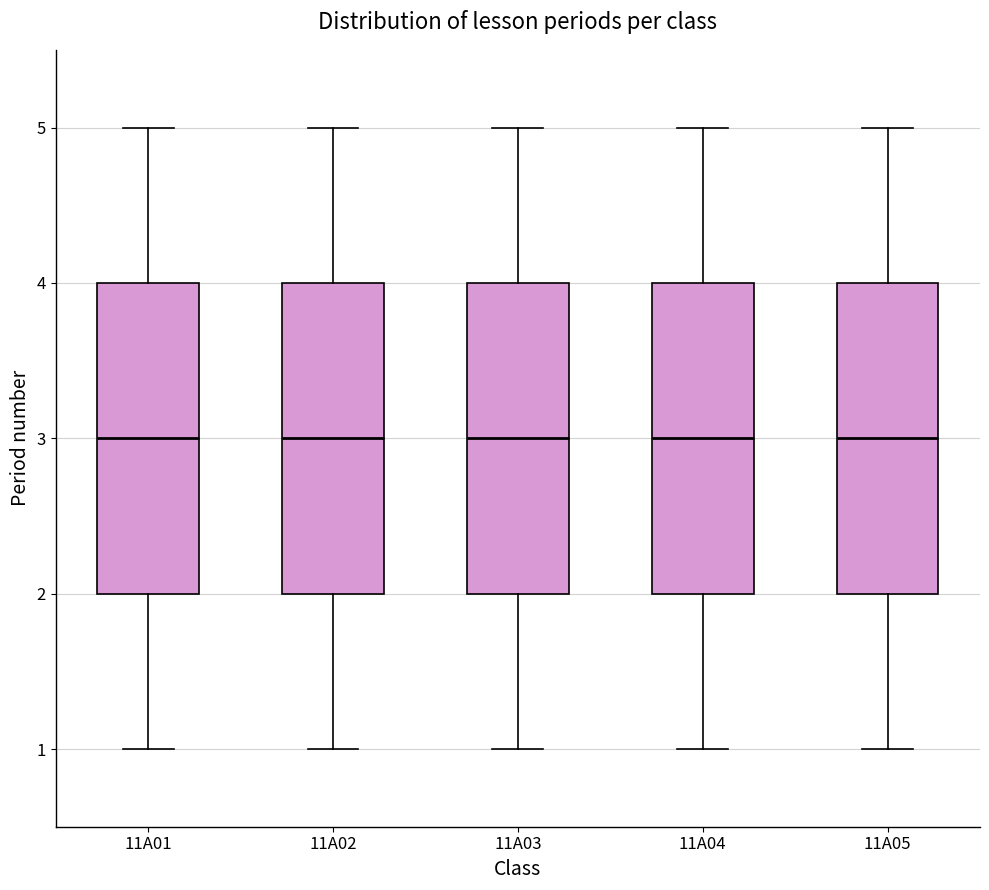

Where does the upper whisker of the box for 11A05 end on the y-axis? The values are not printed on the chart, so give them approximately, as read against the axis.

5